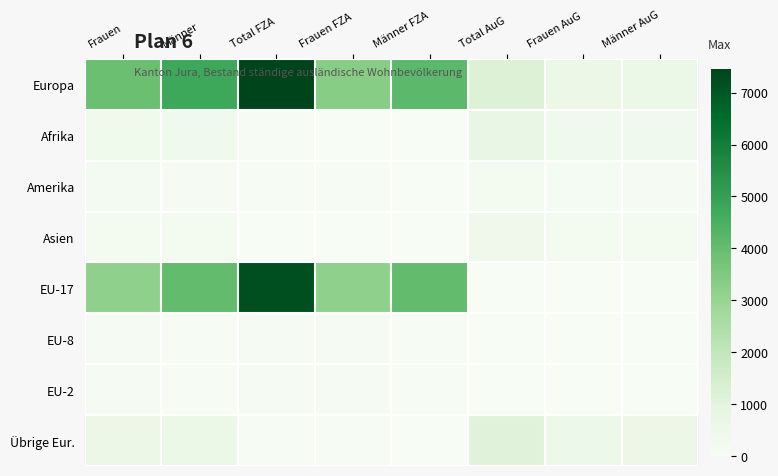

Which series has the largest range (max minus min)?

EU-17